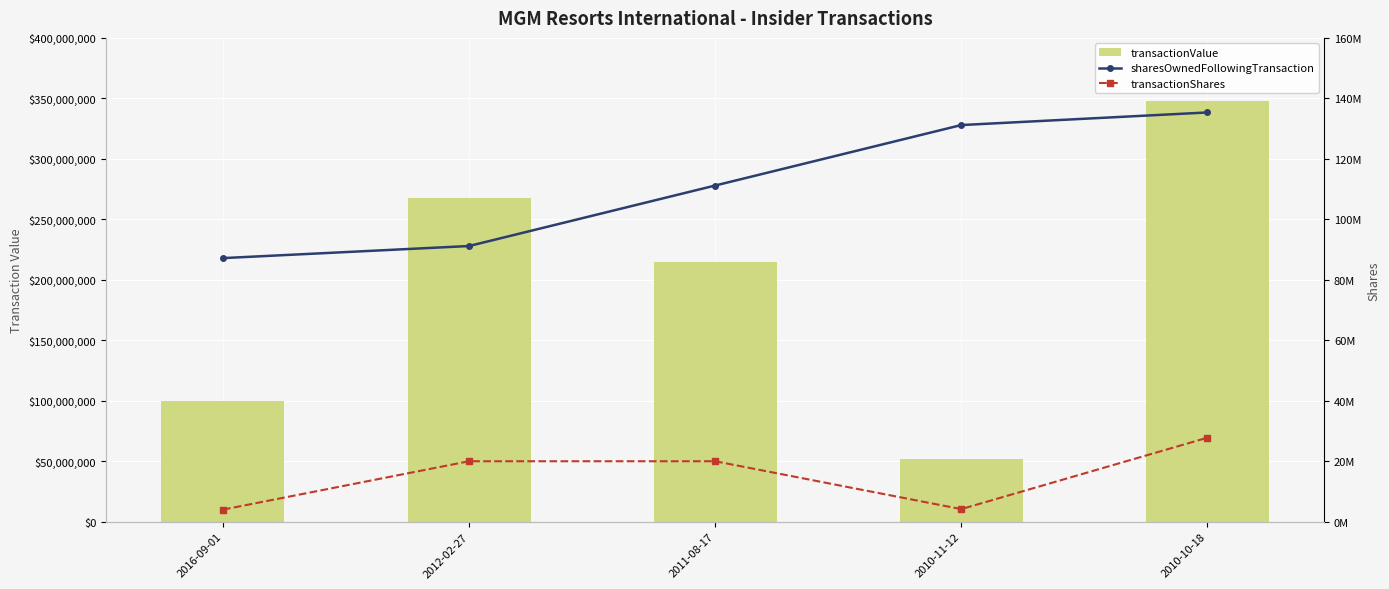

What is the minimum value shown in the chart?

4000000